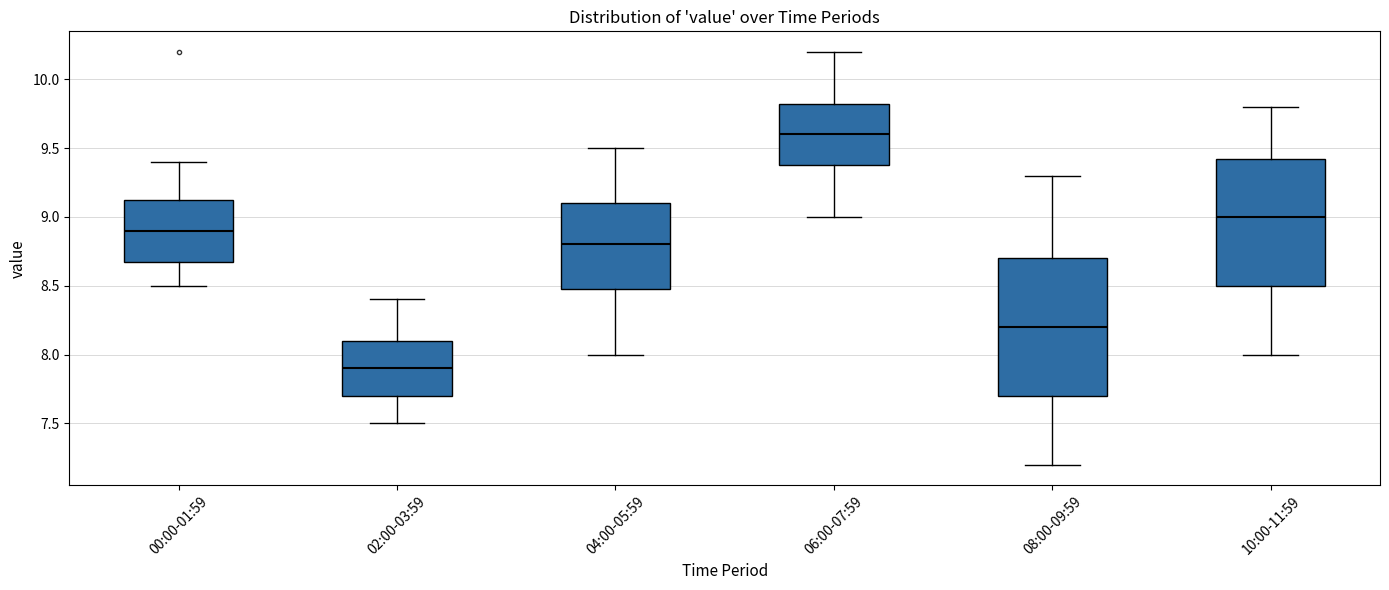

Reading left to right, read every box against the y-axis: the position of its median line, the range the box covers, and the ends of its whiskers. The values are not printed on the chart, so give them approximately, as read against the axis.

00:00-01:59: median 8.90, box 8.70 to 9.15, whiskers 8.50 to 9.40
02:00-03:59: median 7.90, box 7.70 to 8.10, whiskers 7.50 to 8.40
04:00-05:59: median 8.80, box 8.50 to 9.10, whiskers 8.00 to 9.50
06:00-07:59: median 9.60, box 9.40 to 9.85, whiskers 9.00 to 10.20
08:00-09:59: median 8.20, box 7.70 to 8.70, whiskers 7.20 to 9.30
10:00-11:59: median 9.00, box 8.50 to 9.45, whiskers 8.00 to 9.80